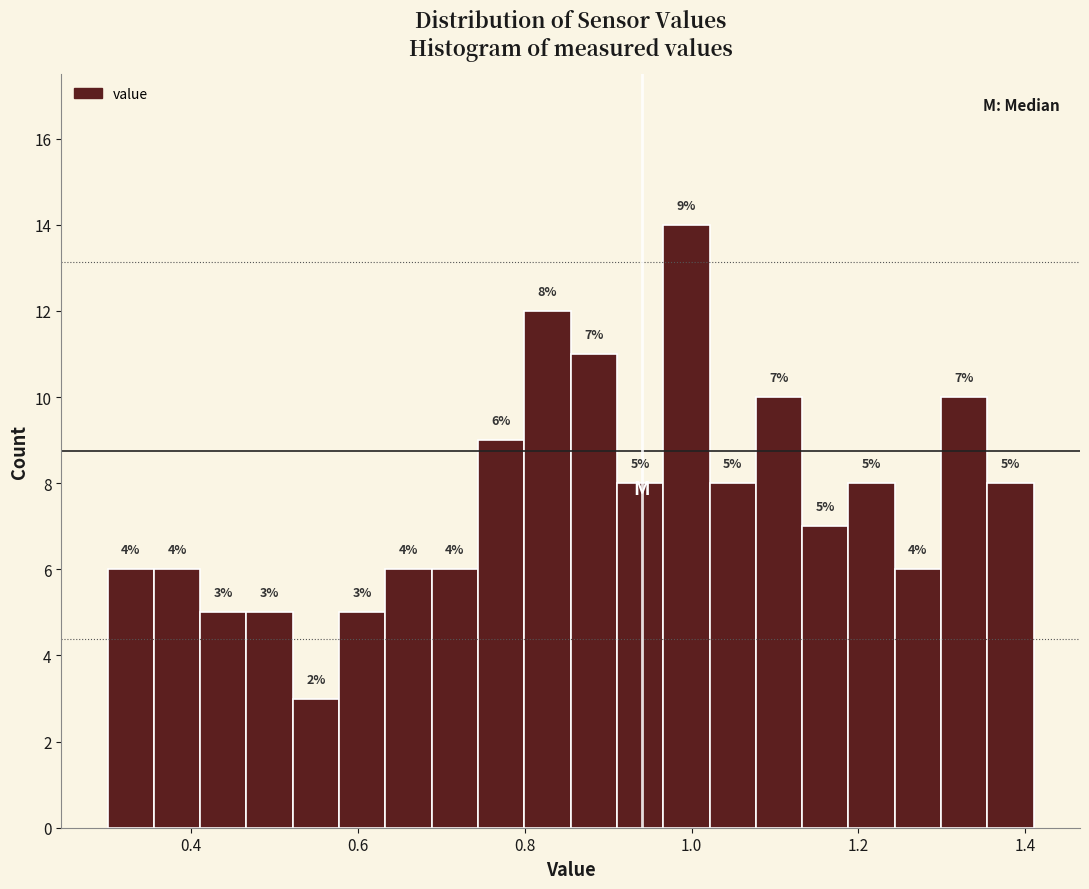

Around what value on the x-axis is the tallest bar? Give the approximate position of its centre, as read against the axis.

1.00